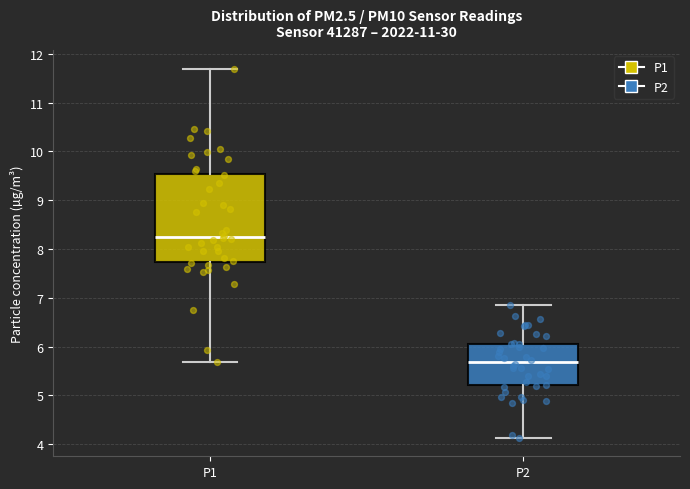

Which box is the tallest, from its lower edge to its upper edge?

P1